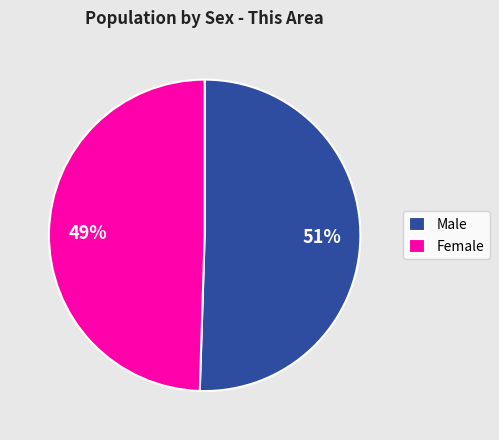

To the nearest percent, what portion does Male represent?

51%